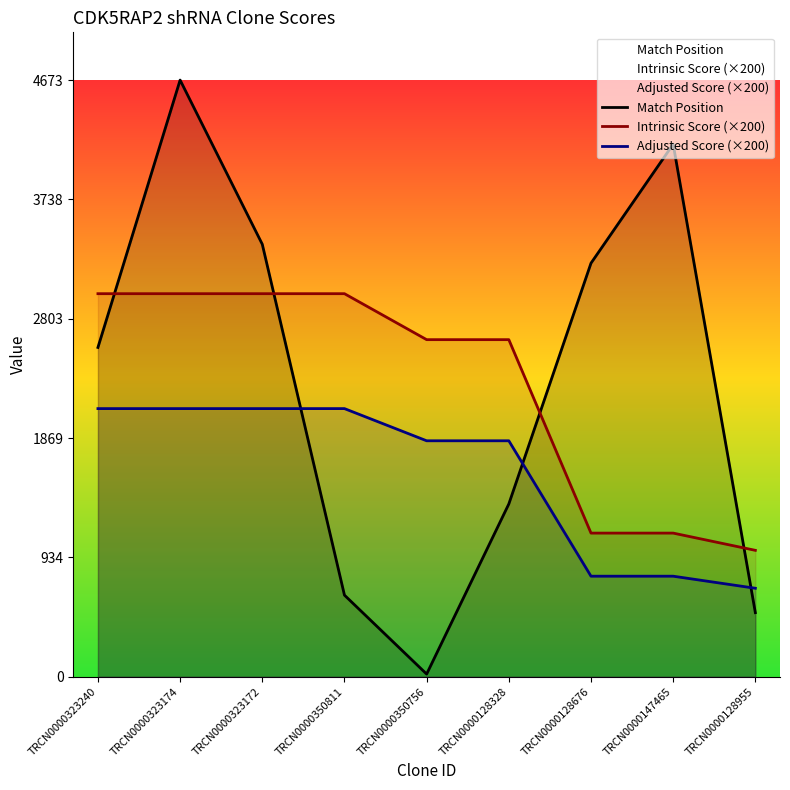

What is the label of the 5th point from the right?

TRCN0000350756